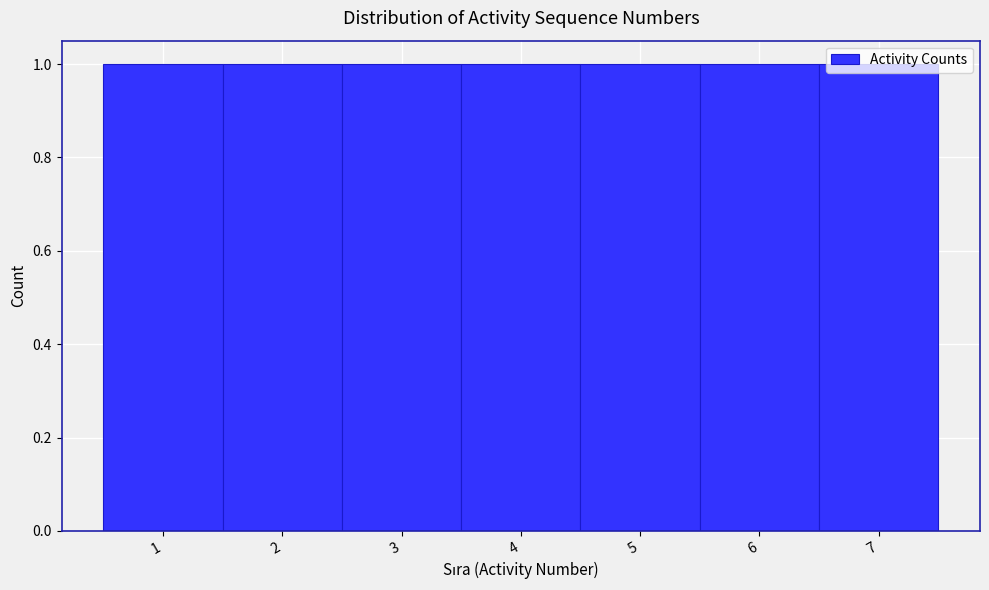

Reading left to right, list every bar in this chart as the range it spans on the x-axis followed by its height. The values are not printed on the chart, so give them approximately, as read against the axis.

0.5 to 1.5: 1
1.5 to 2.5: 1
2.5 to 3.5: 1
3.5 to 4.5: 1
4.5 to 5.5: 1
5.5 to 6.5: 1
6.5 to 7.5: 1